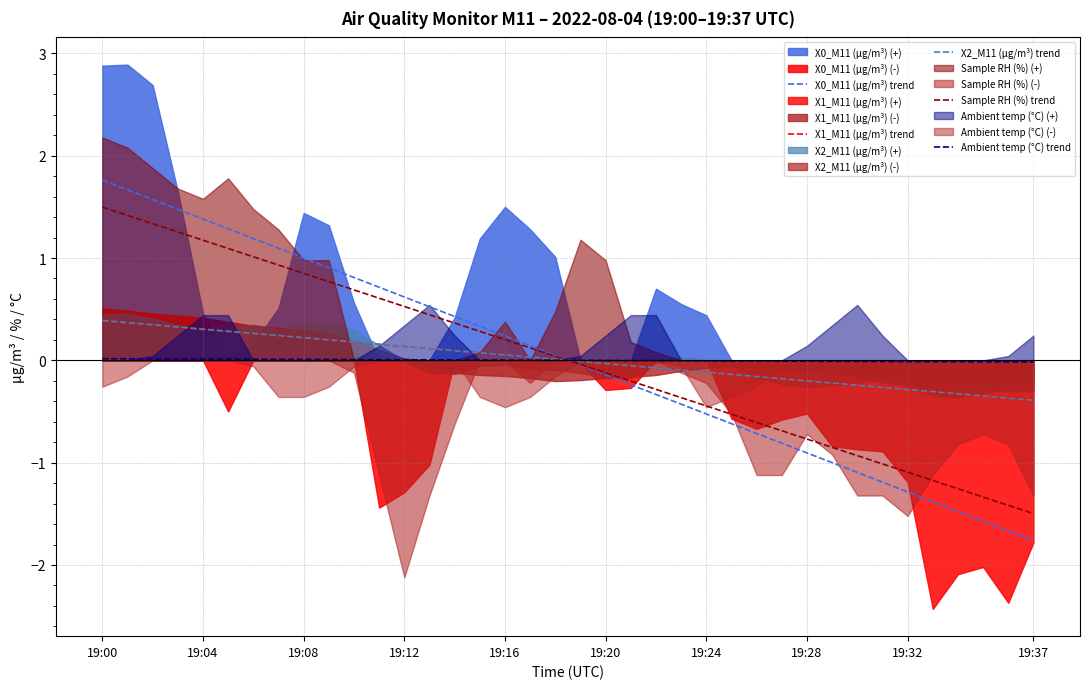

How many values in the X2_M11 (μg/m³) trend series are below 0?

19